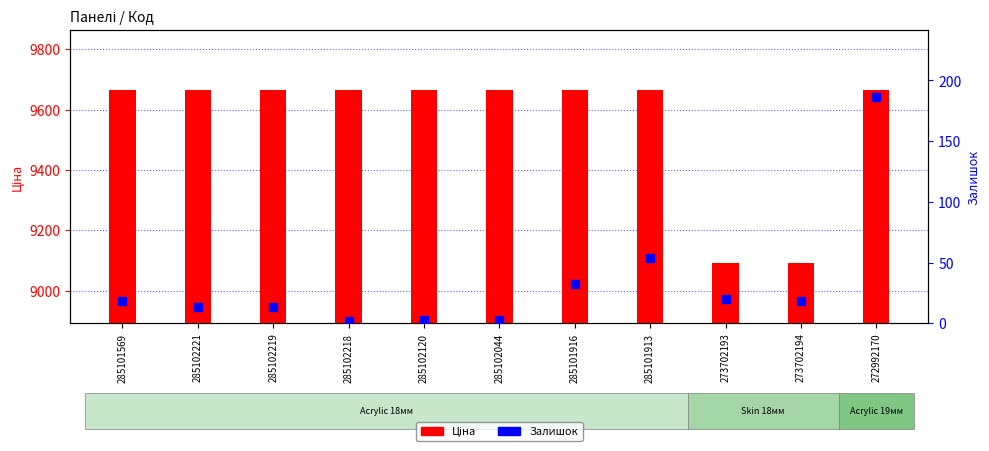

Is the value of Ціна at 285102219 greater than the value of Залишок at 285102221?

Yes